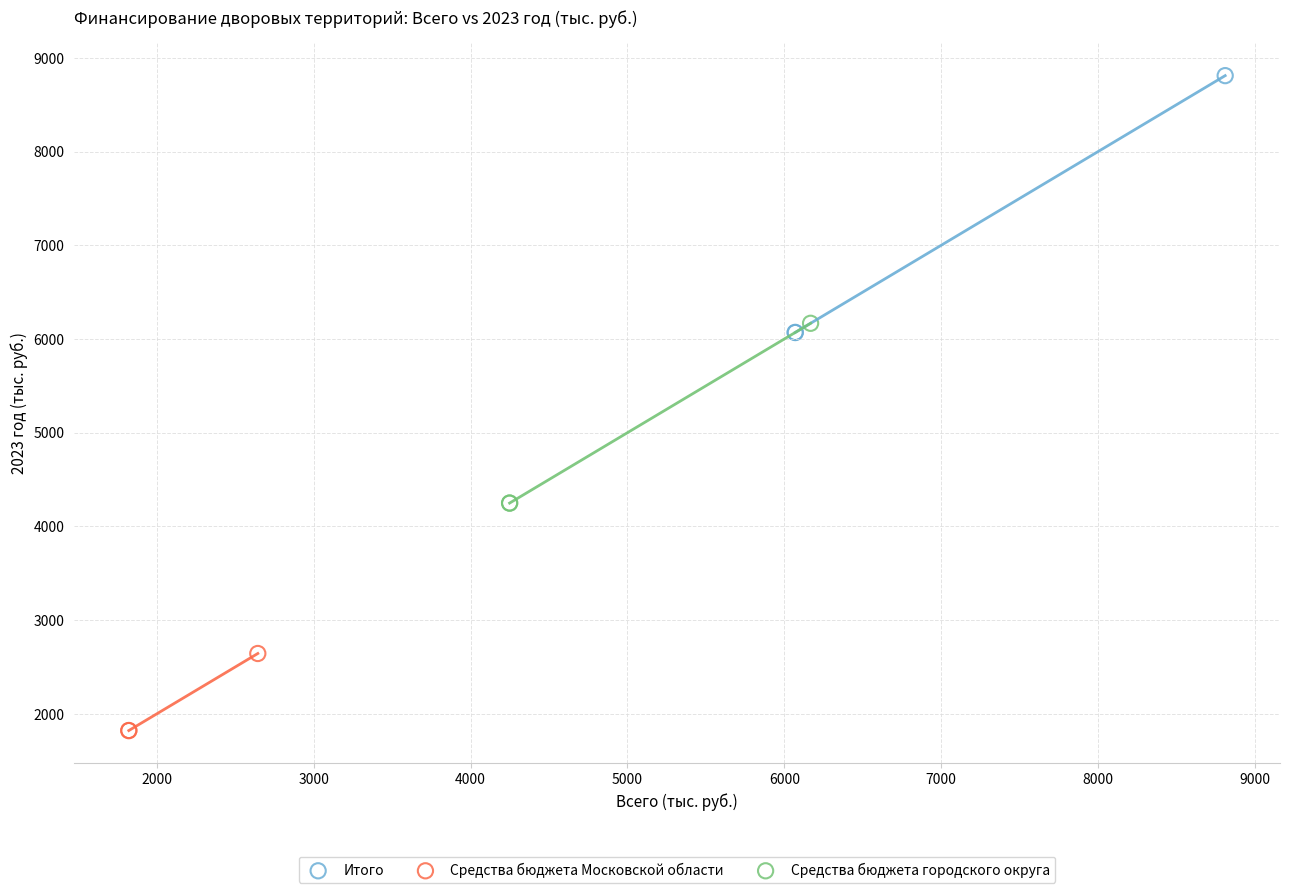

Which series reaches the minimum Y coordinate?

Средства бюджета Московской области